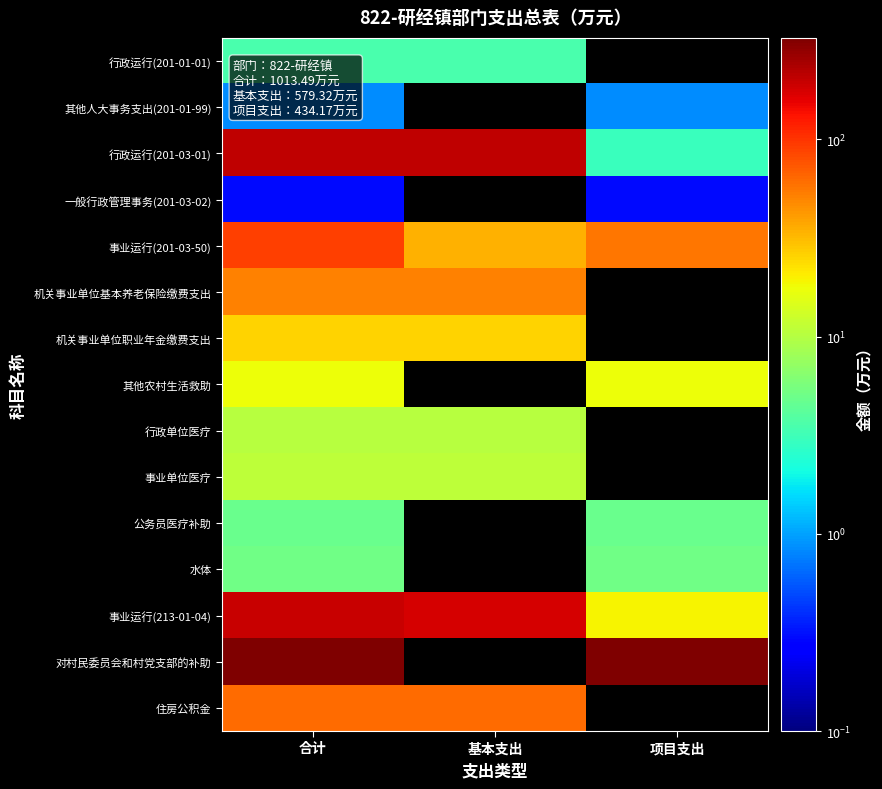

Is it true that 行政运行(201-01-01) equals 5.5 at 基本支出?

False